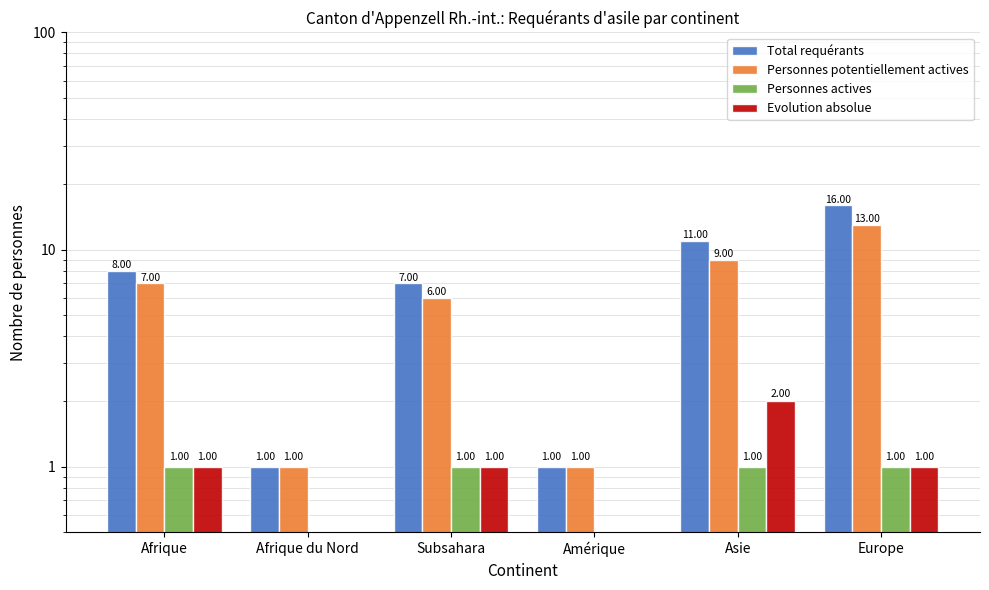

Reading left to right, list all the values displayed in this chart.

Total requérants: 8	1	7	1	11	16
Personnes potentiellement actives: 7	1	6	1	9	13
Personnes actives: 1	0	1	0	1	1
Evolution absolue: 1	0	1	0	2	1